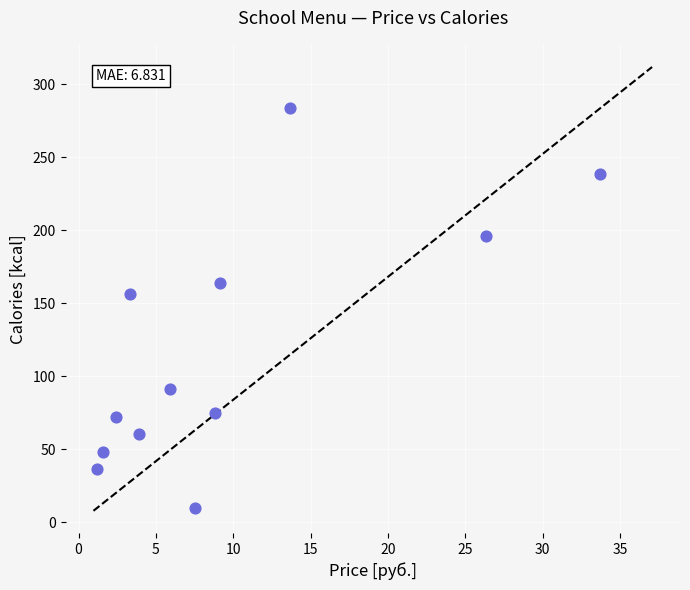

What Y value in the scatter plot is closest to 146?

156.0